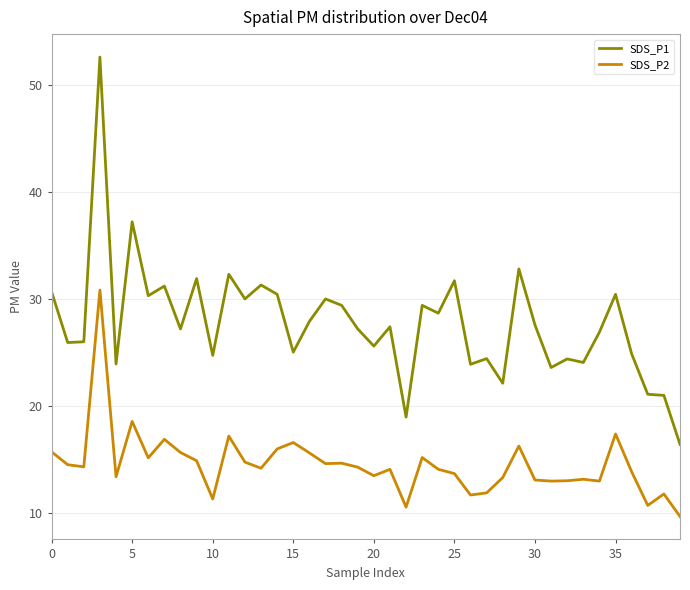

List the series in order of their overall mean, lowest first.

SDS_P2, SDS_P1